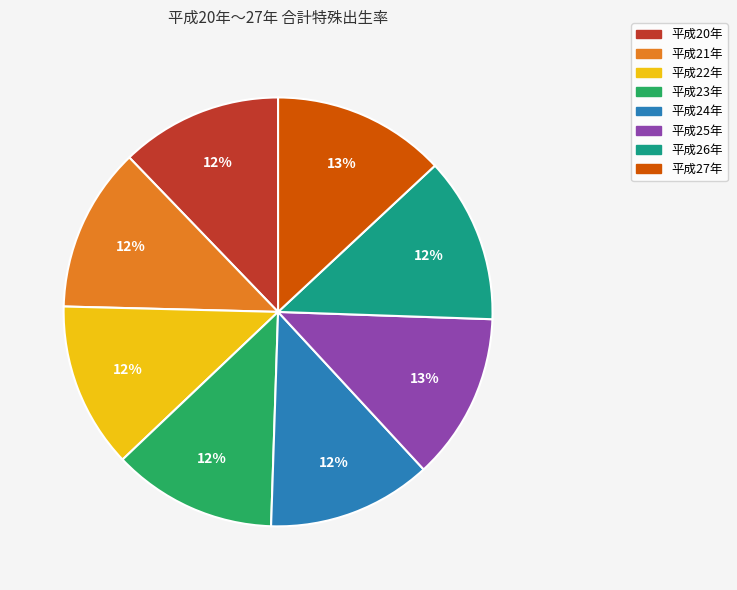

To the nearest percent, what is the difference between the 平成23年 and 平成27年 slice percentages?

1%